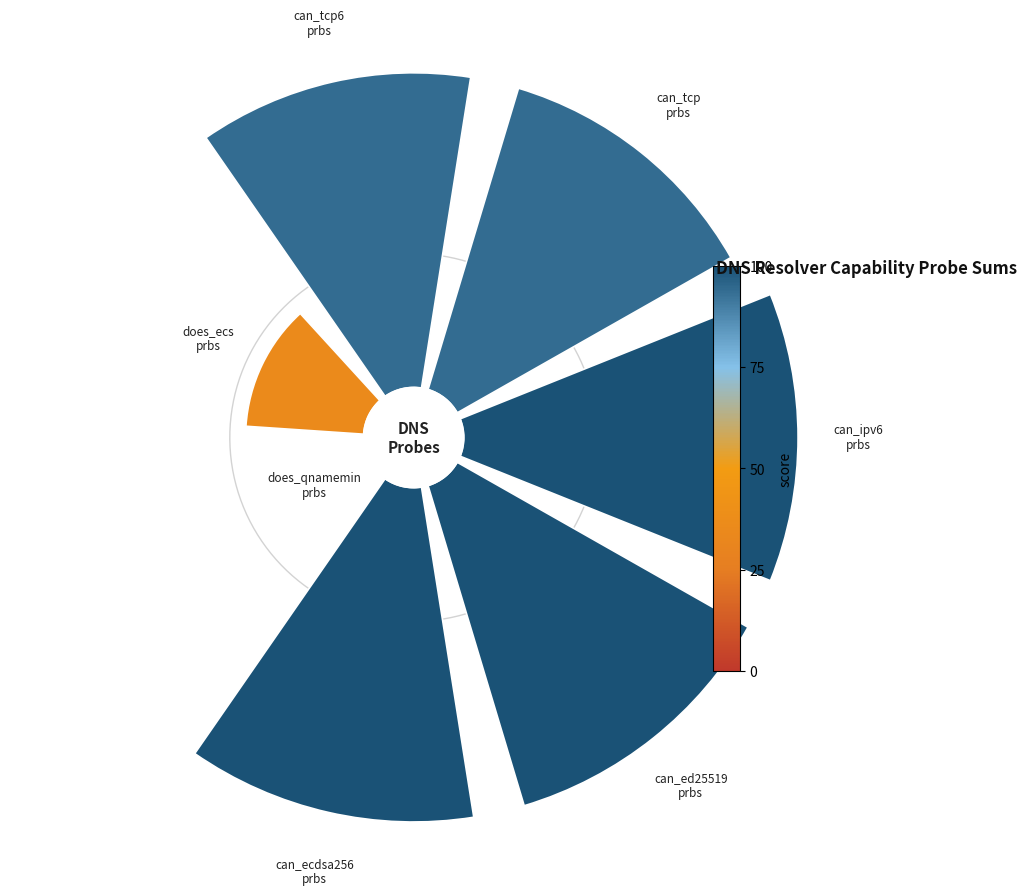

Count the number of slices in the pie.

7